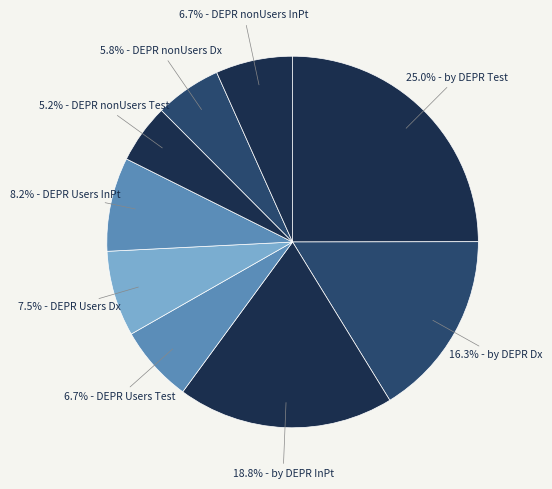

How many slices are in this pie chart?

9